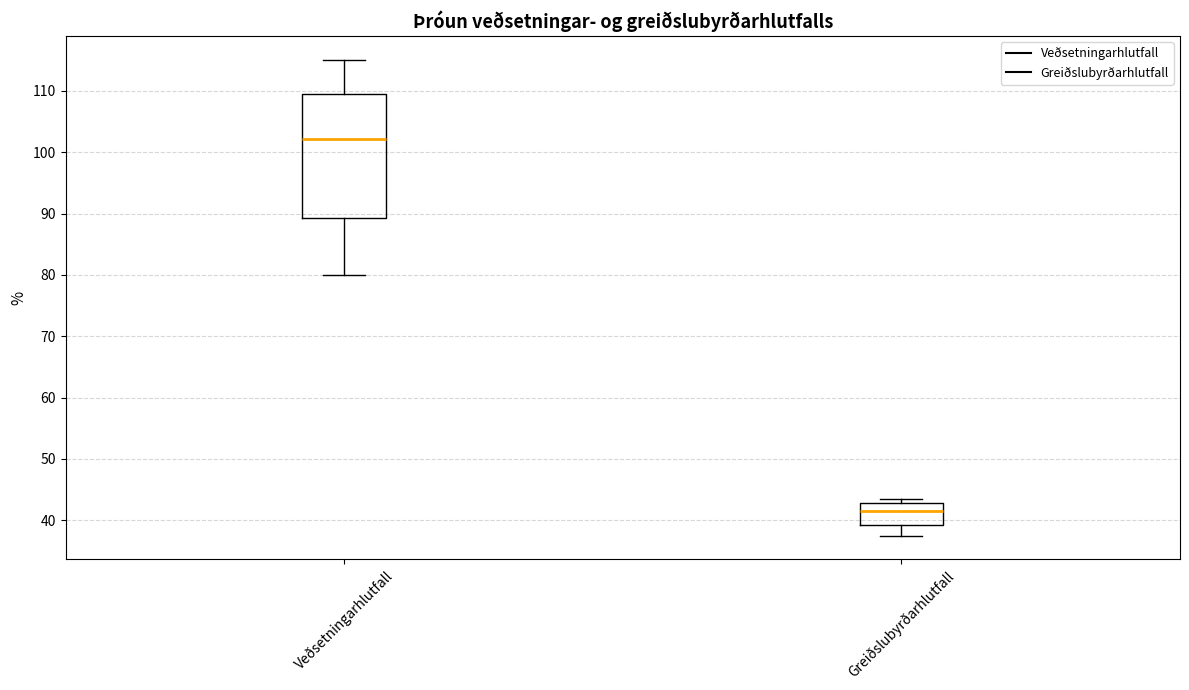

Comparing the boxes themselves (not the whiskers), which one is the tallest?

Veðsetningarhlutfall